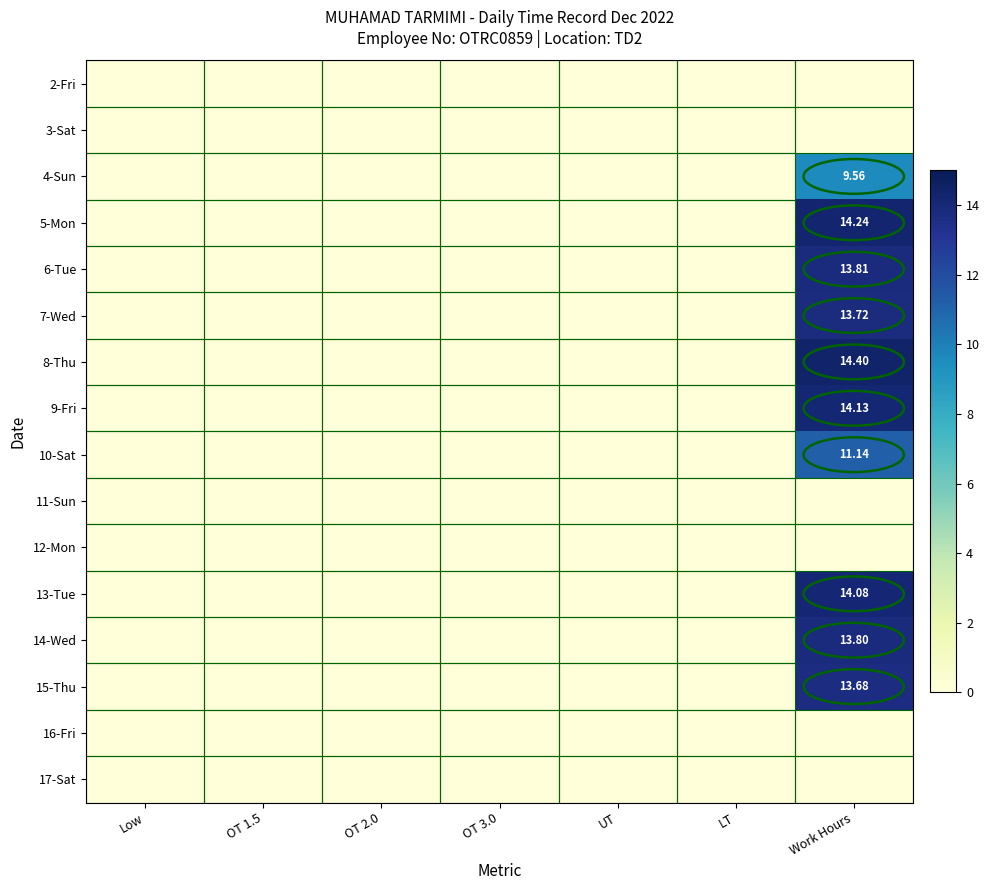

How many series are shown in this chart?

16